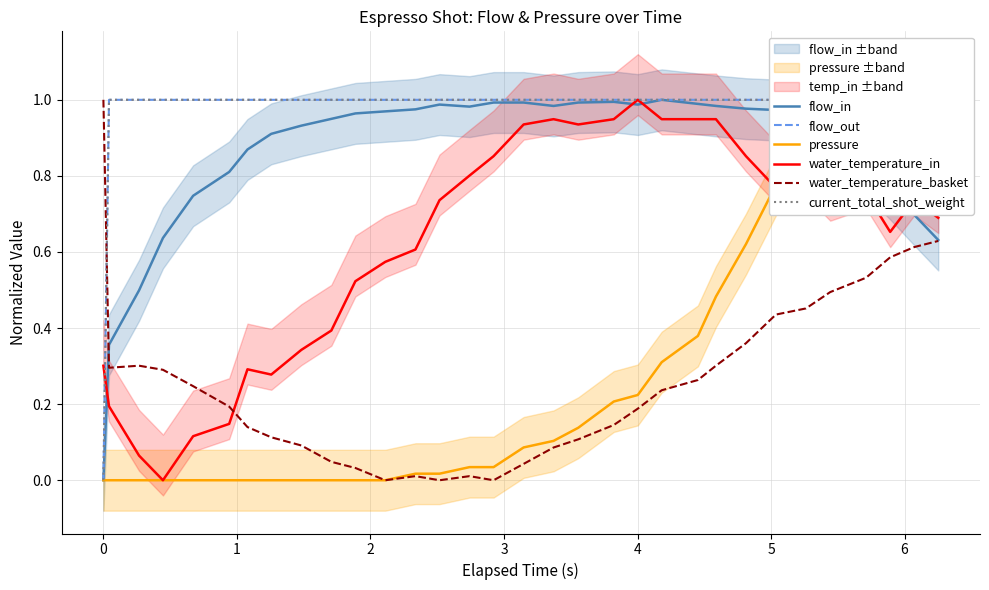

The value of water_temperature_in at 20 is 1.6. True or false?

False